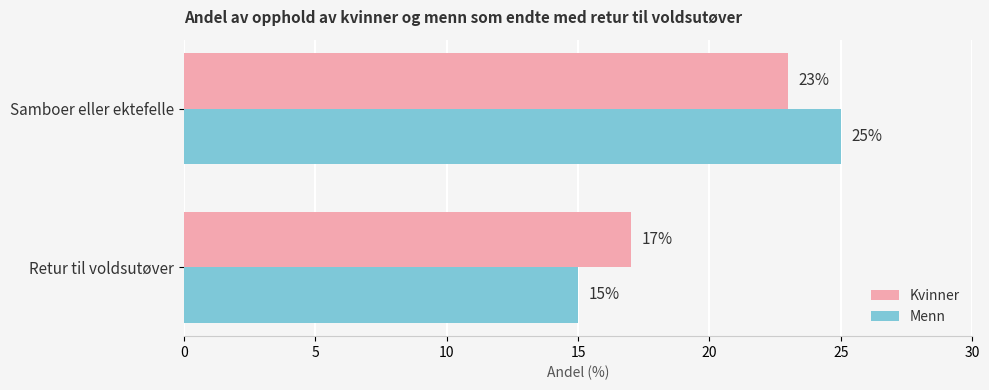

How many series are shown in this chart?

2